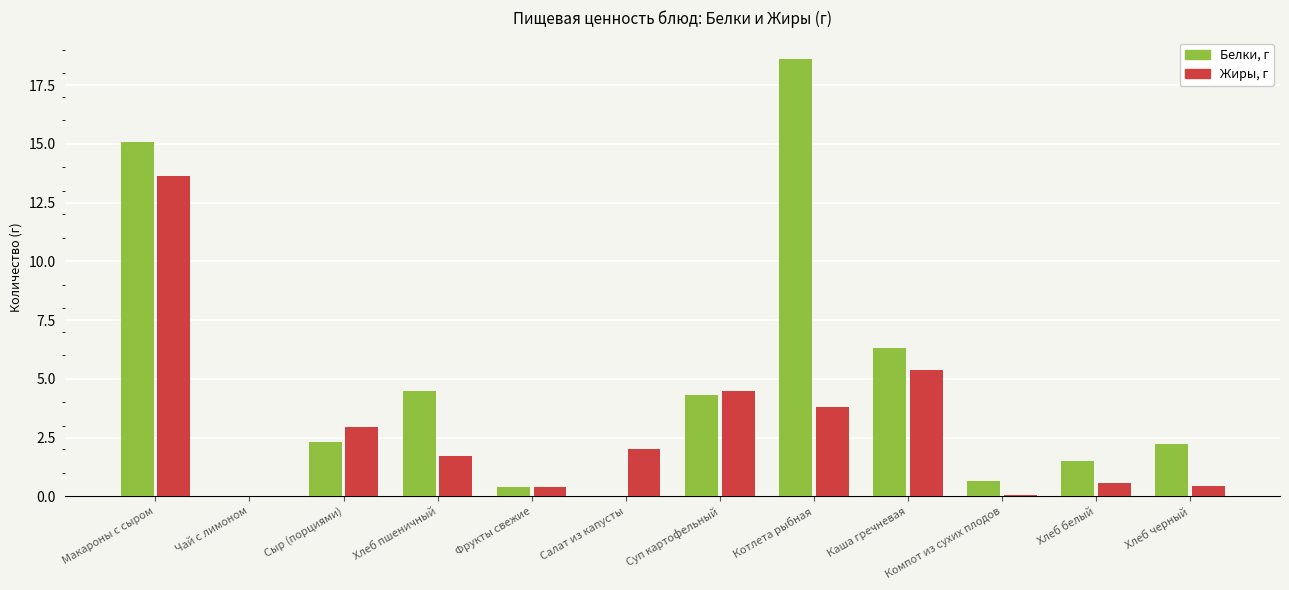

Which category has the highest value in the Жиры, г series?

Макароны с сыром